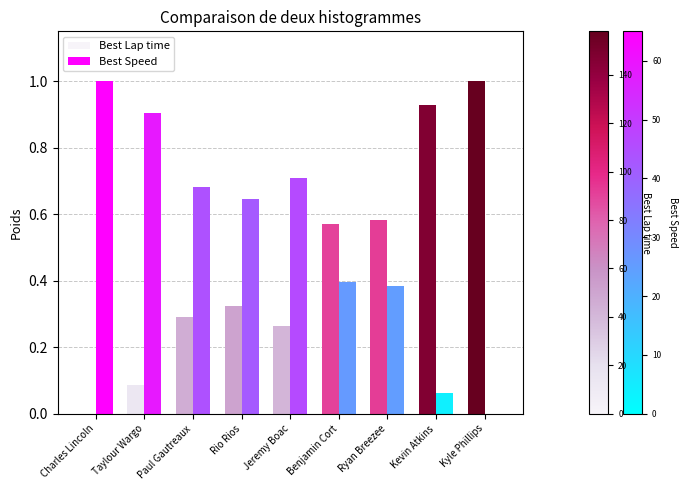

What is the highest value of the Best Speed series?

1.0